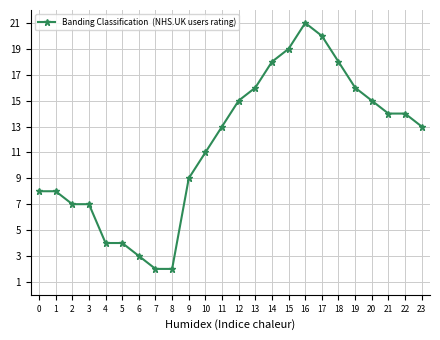

Which category has the highest value across all series?

16